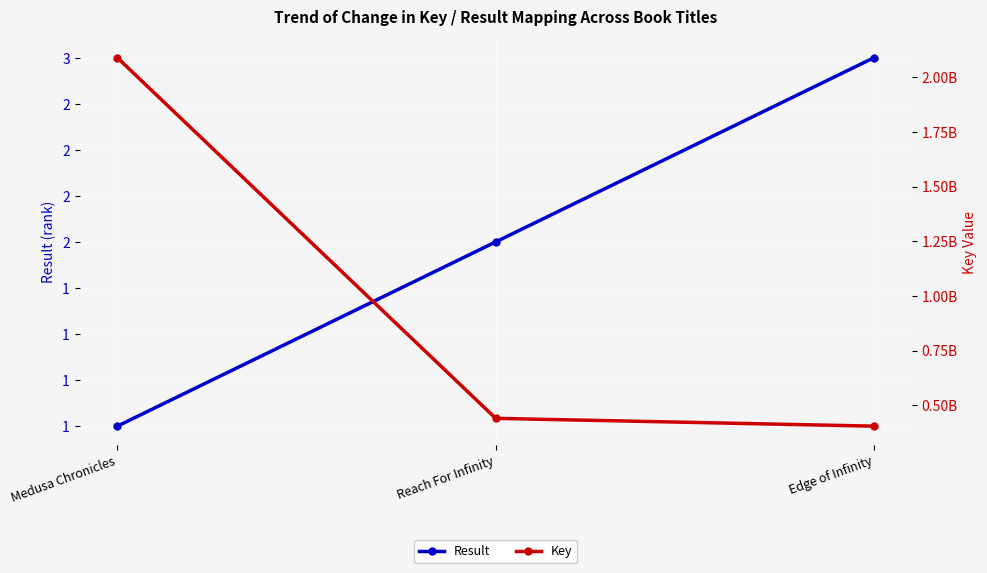

Where does the Key series first go above 439944574?

Medusa Chronicles